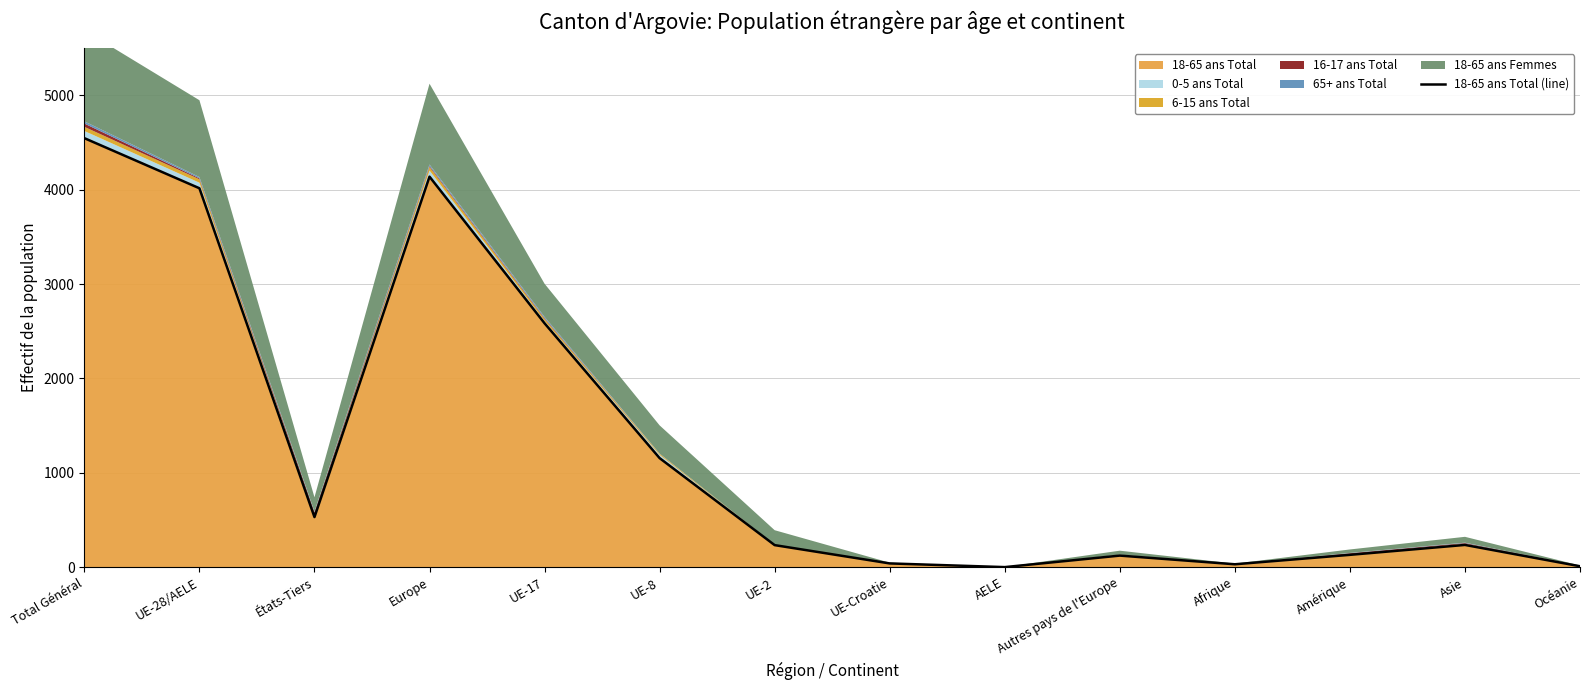

What is the label of the 7th point from the left?

UE-2